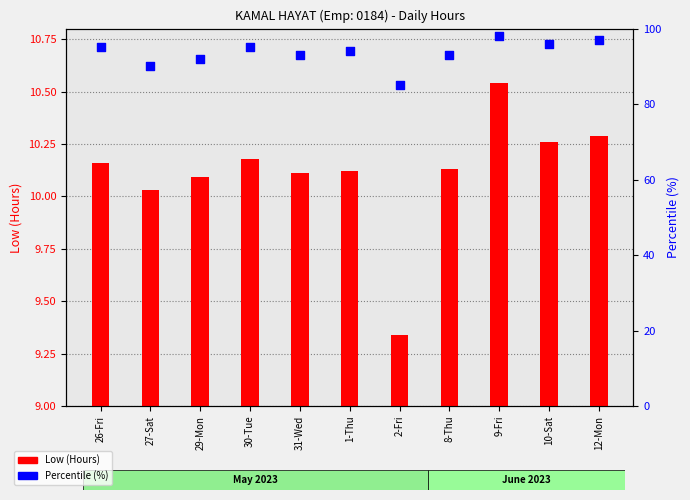

At how many categories does at least one series exceed 21?

11